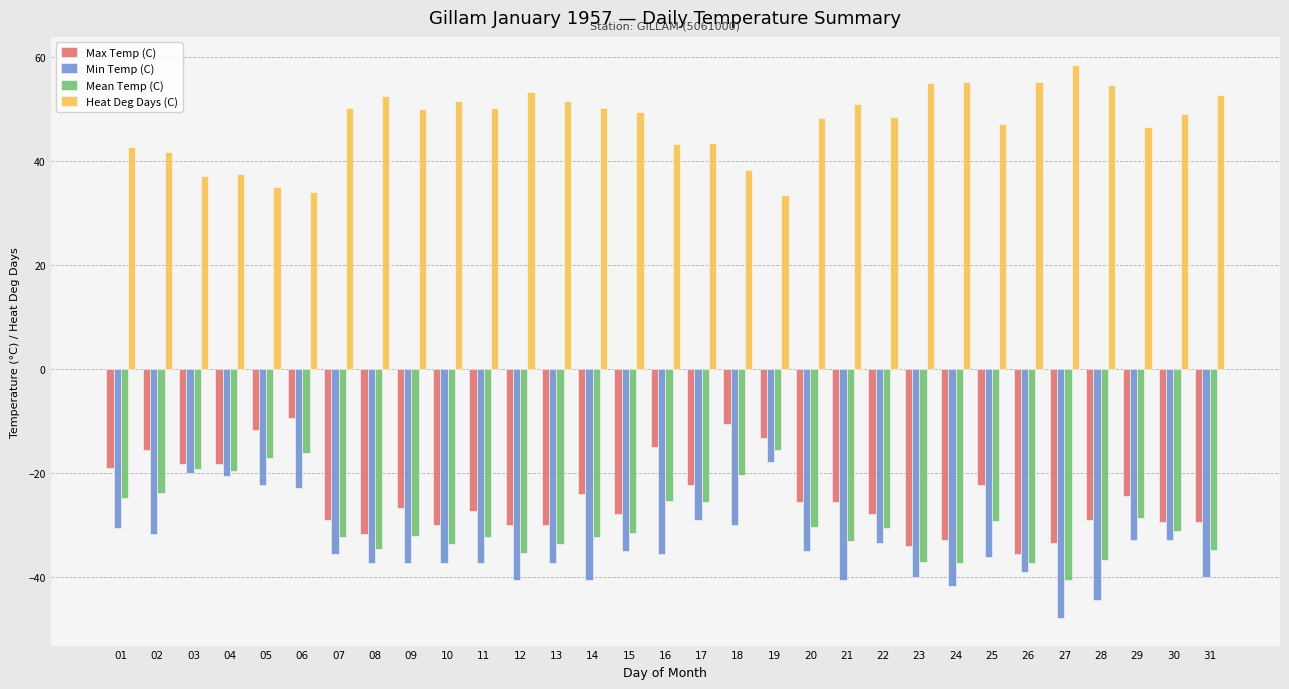

How many bars are there in total?

124